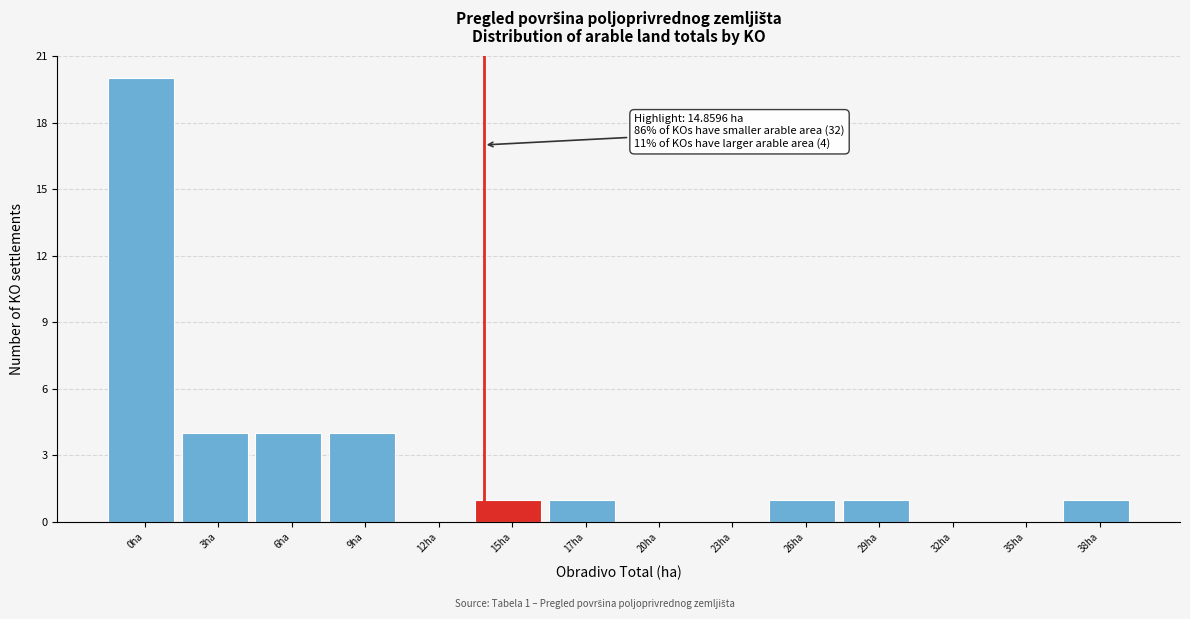

Reading left to right, transcribe all the data shown in this chart.

0ha=20	3ha=4	6ha=4	9ha=4	12ha=0	15ha=1	17ha=1	20ha=0	23ha=0	26ha=1	29ha=1	32ha=0	35ha=0	38ha=1